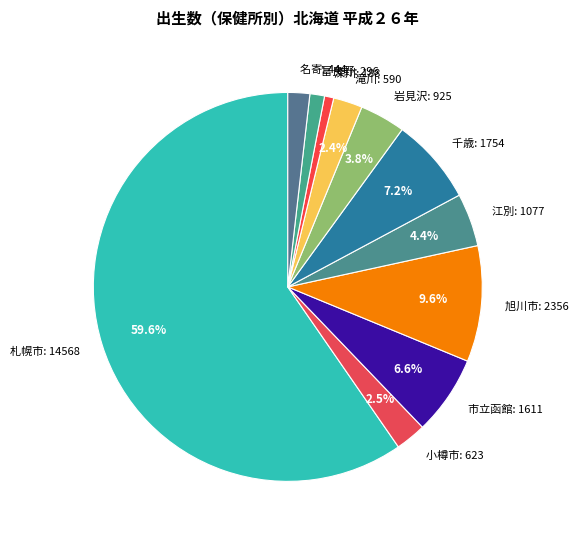

Count the number of slices in the pie.

11